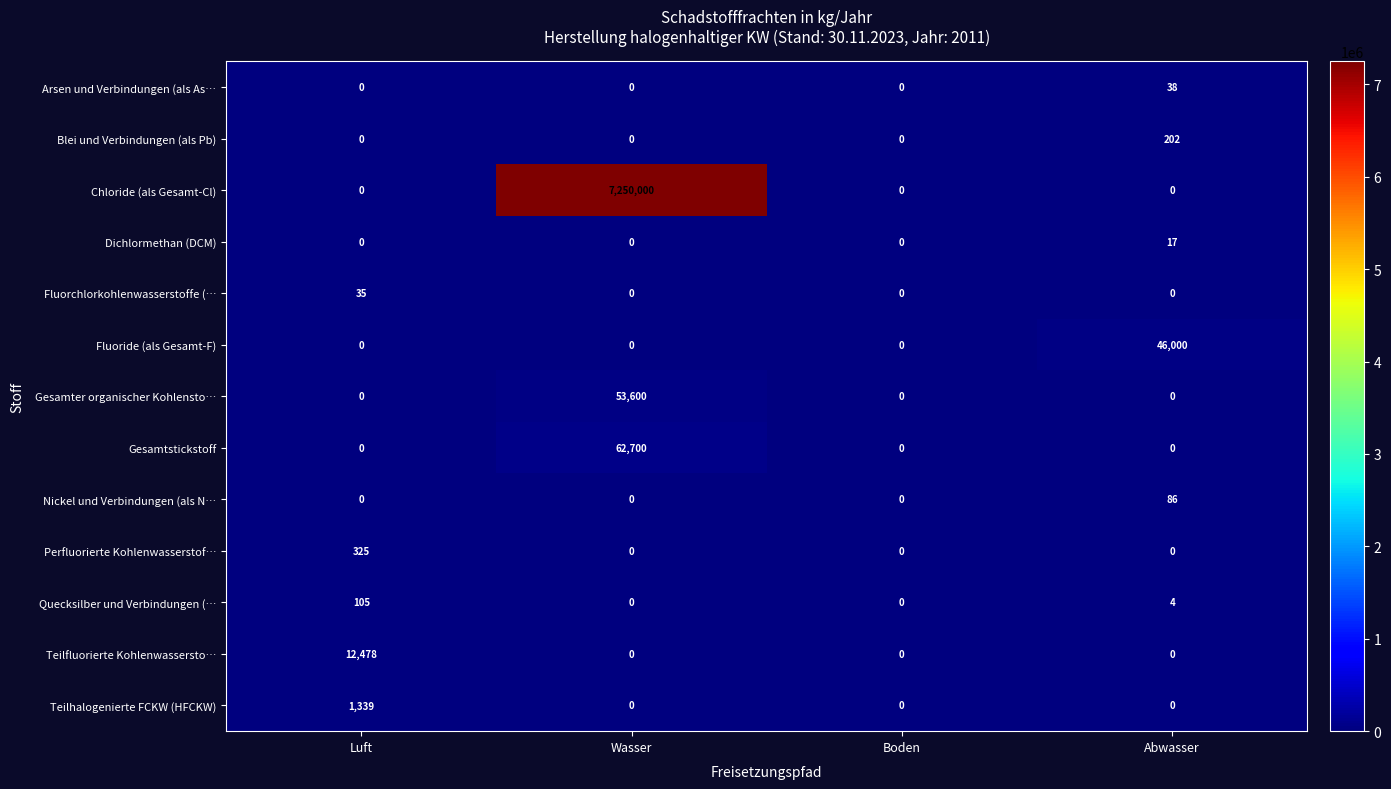

List the series in order of their peak value, highest first.

Chloride (als Gesamt-Cl), Gesamtstickstoff, Gesamter organischer Kohlensto…, Fluoride (als Gesamt-F), Teilfluorierte Kohlenwassersto…, Teilhalogenierte FCKW (HFCKW), Perfluorierte Kohlenwasserstof…, Blei und Verbindungen (als Pb), Quecksilber und Verbindungen (…, Nickel und Verbindungen (als N…, Arsen und Verbindungen (als As…, Fluorchlorkohlenwasserstoffe (…, Dichlormethan (DCM)